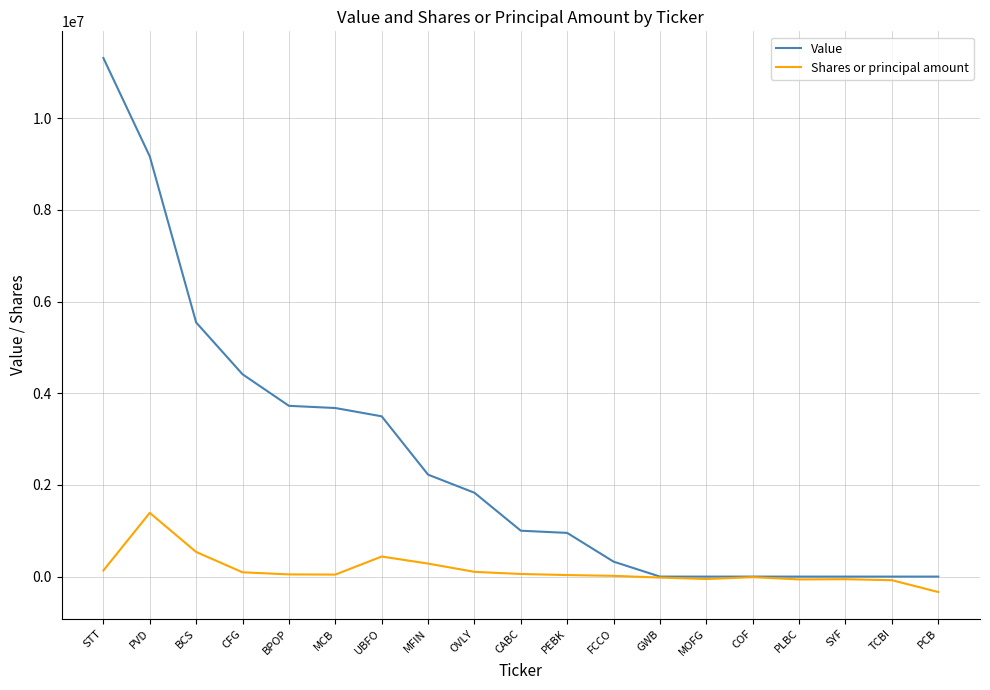

Rank the series at CFG from lowest to highest value.

Shares or principal amount, Value